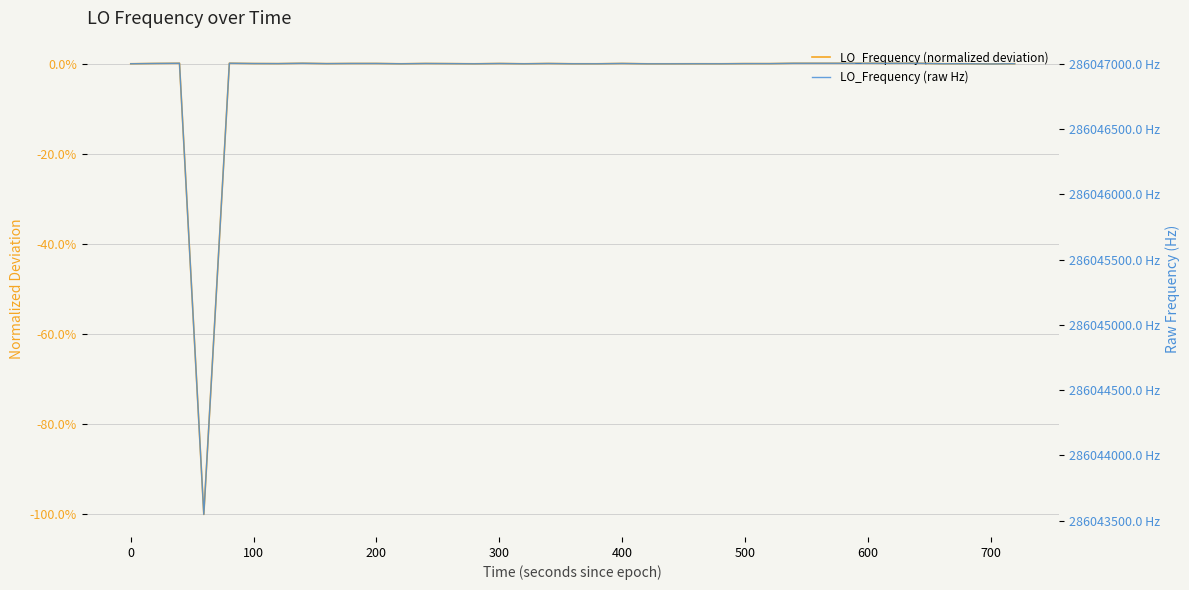

Is the value of LO_Frequency (normalized deviation) at −100 greater than the value of LO_Frequency (raw Hz) at 24?

No